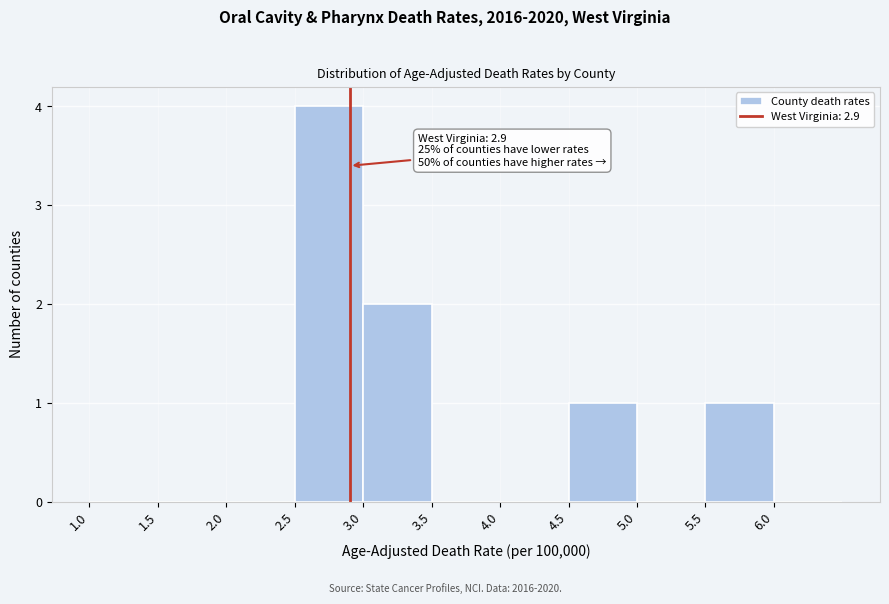

Over which range of the x-axis is the bar tallest?

2.5 to 3.0